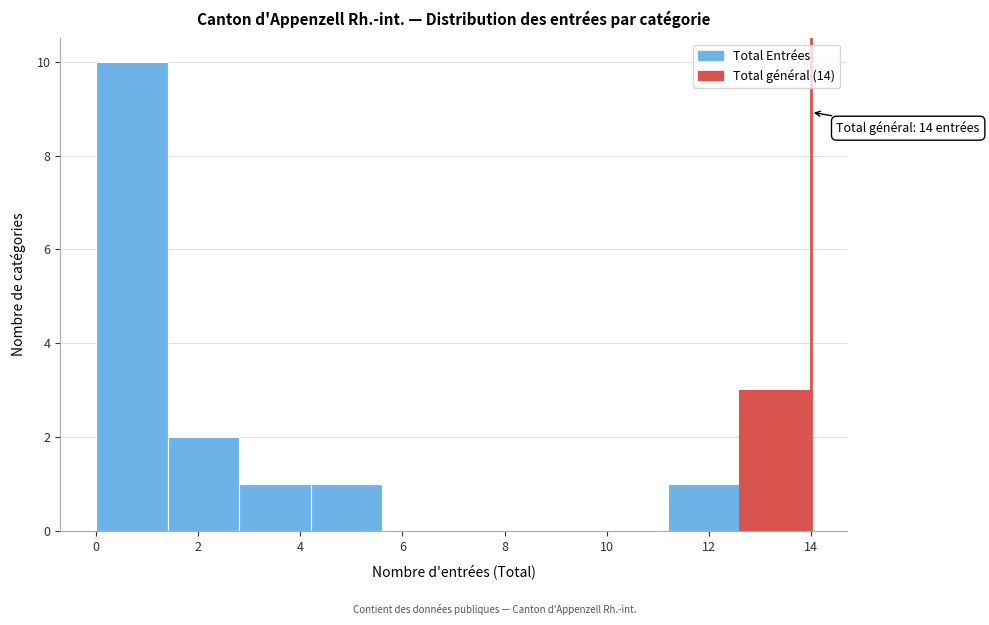

Over which range of the x-axis is the bar tallest?

0.0 to 1.4